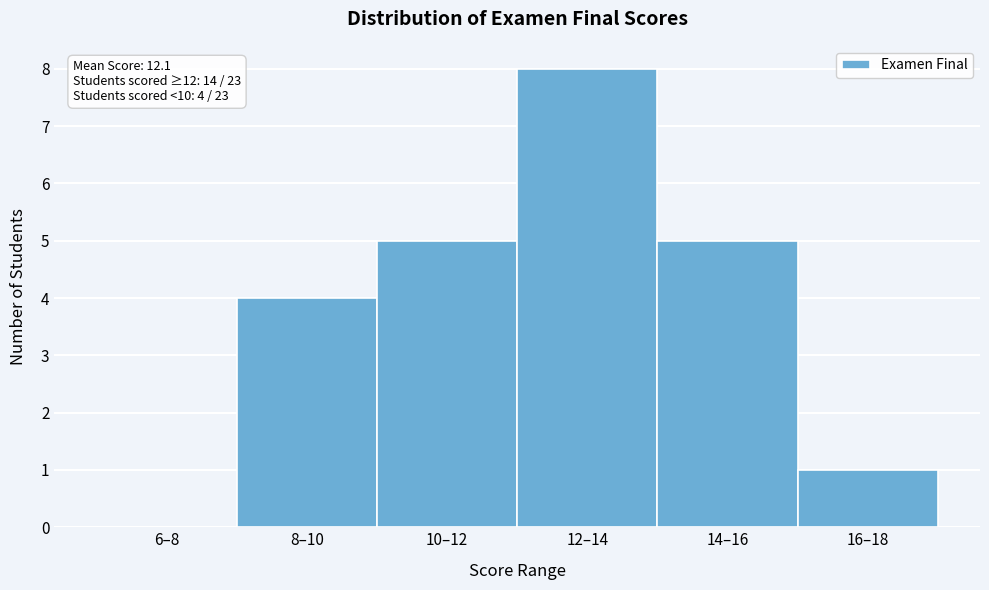

Reading left to right, list all the values displayed in this chart.

6–8=0	8–10=4	10–12=5	12–14=8	14–16=5	16–18=1